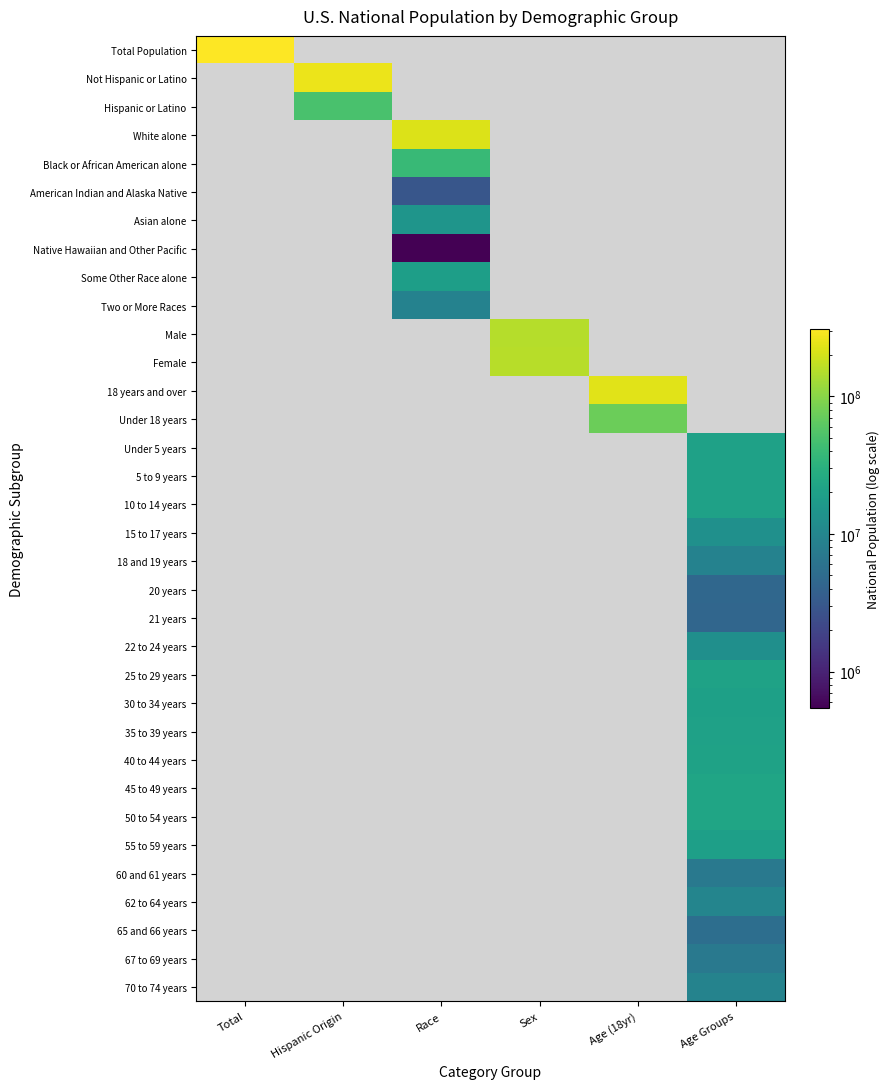

Which has a higher value, Sex or Age (18yr)?

Age (18yr)